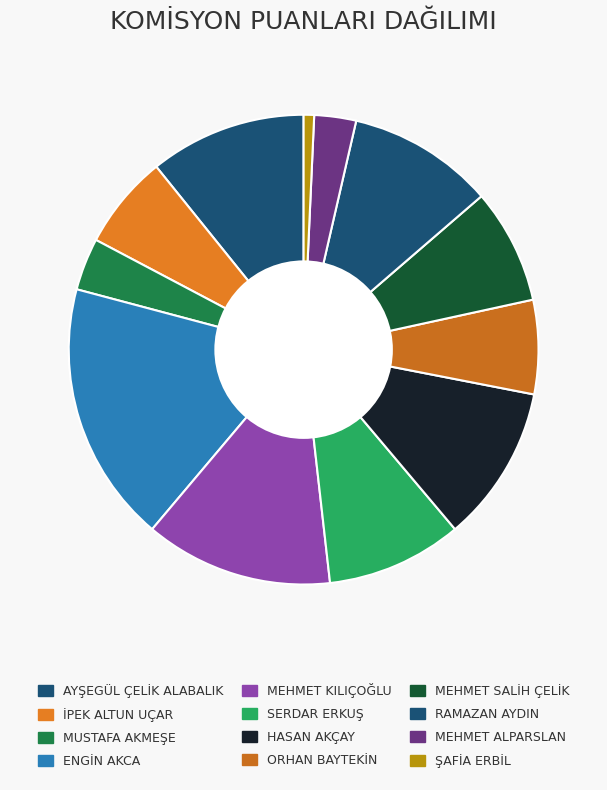

To the nearest percent, what is the combined percentage of SERDAR ERKUŞ and ENGİN AKCA?

27%